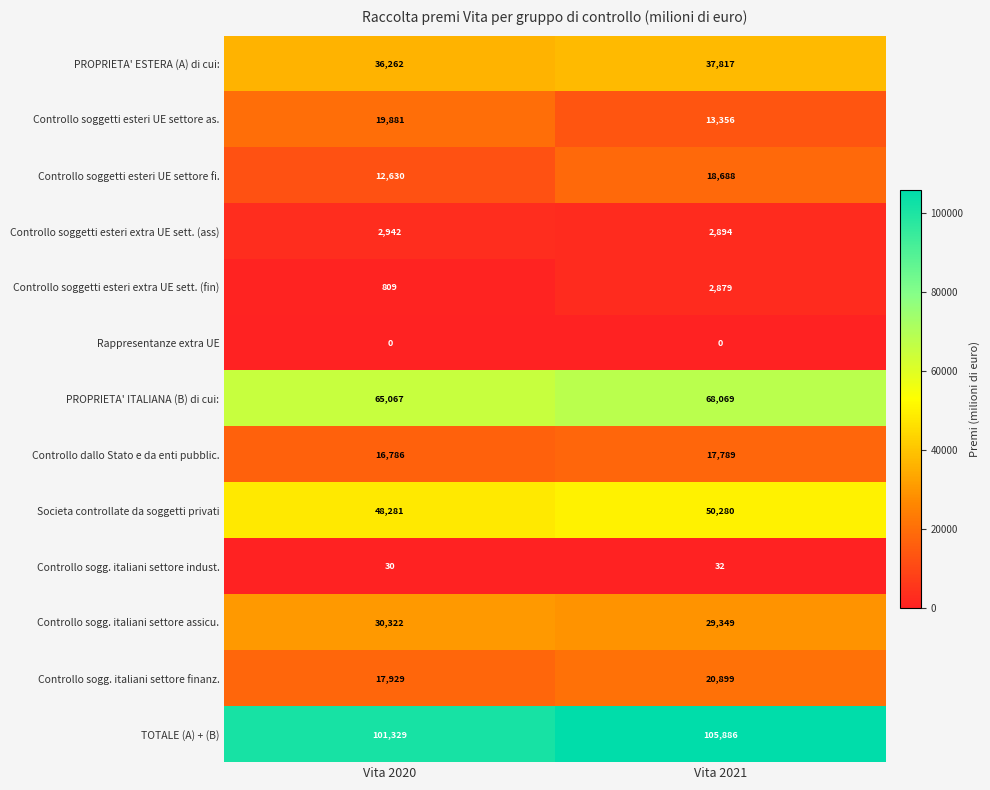

What value does the Controllo sogg. italiani settore assicu. series have at Vita 2020?

30322